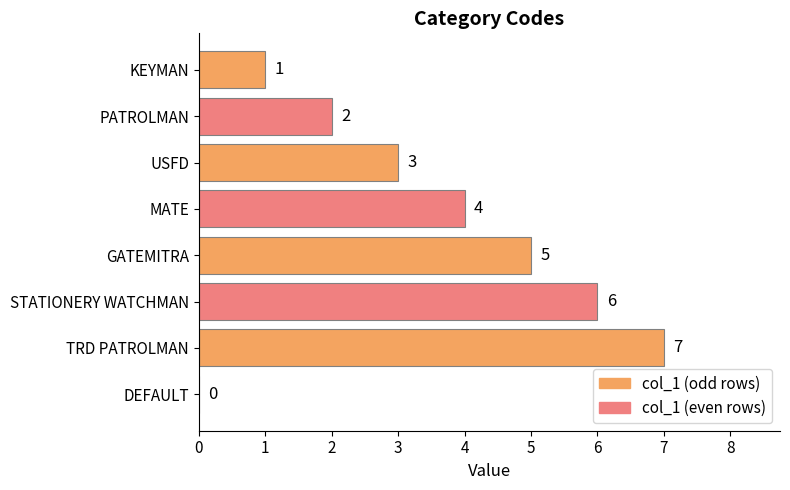

What is the change in value from USFD to GATEMITRA?

+2